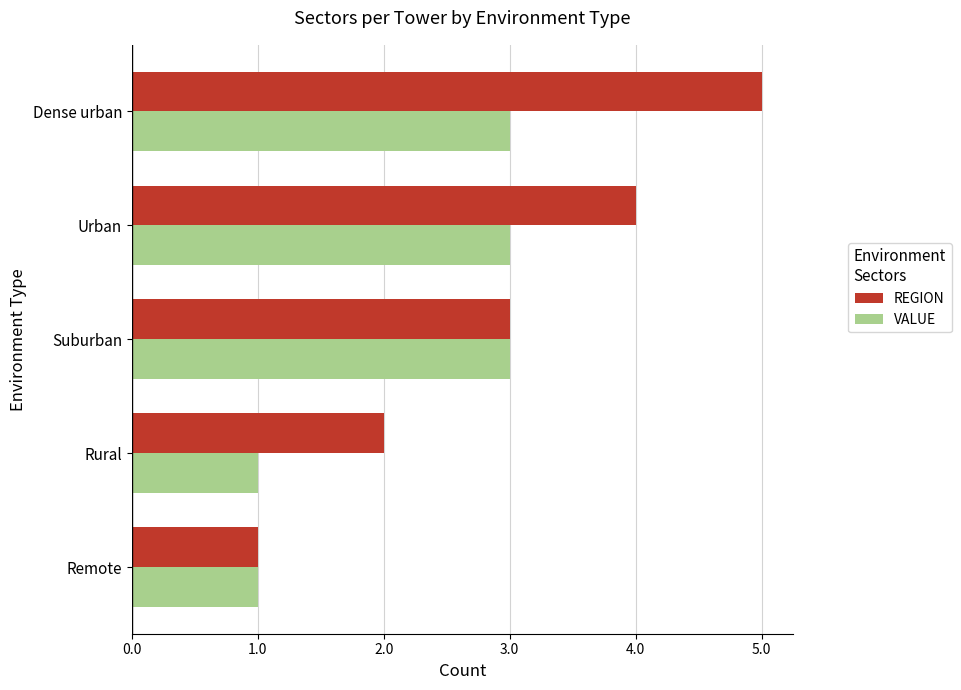

At which category is the sum across all series the highest?

Dense urban